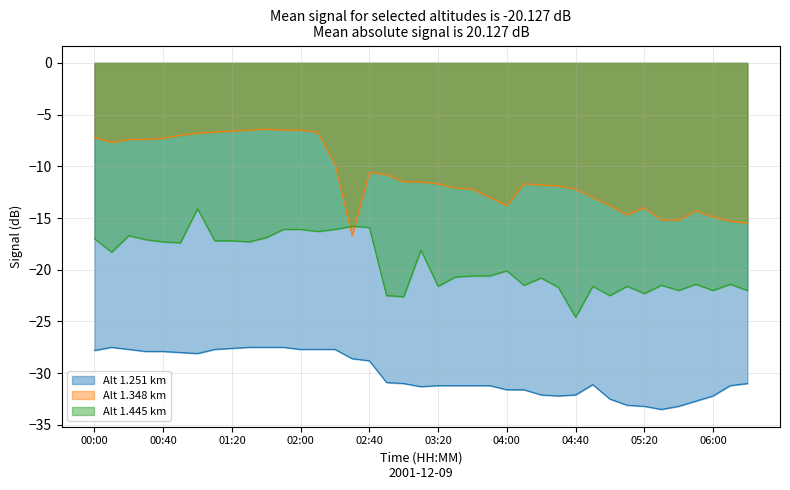

What is the lowest value of the 1.251 series?

-33.5